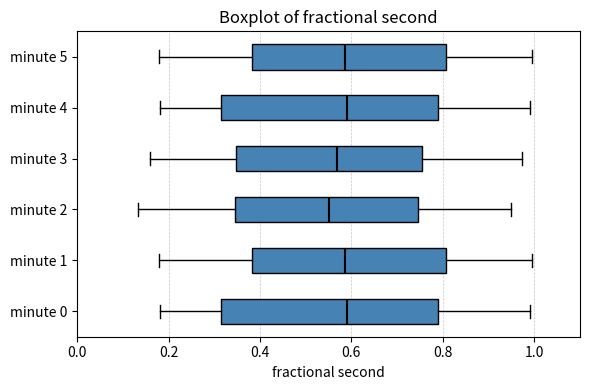

Reading bottom to top, read every box against the x-axis: the position of its median line, the range the box covers, and the ends of its whiskers. The values are not printed on the chart, so give them approximately, as read against the axis.

minute 0: median 0.58, box 0.32 to 0.78, whiskers 0.18 to 1.00
minute 1: median 0.58, box 0.38 to 0.80, whiskers 0.18 to 1.00
minute 2: median 0.54, box 0.34 to 0.74, whiskers 0.14 to 0.94
minute 3: median 0.56, box 0.34 to 0.76, whiskers 0.16 to 0.98
minute 4: median 0.58, box 0.32 to 0.78, whiskers 0.18 to 1.00
minute 5: median 0.58, box 0.38 to 0.80, whiskers 0.18 to 1.00